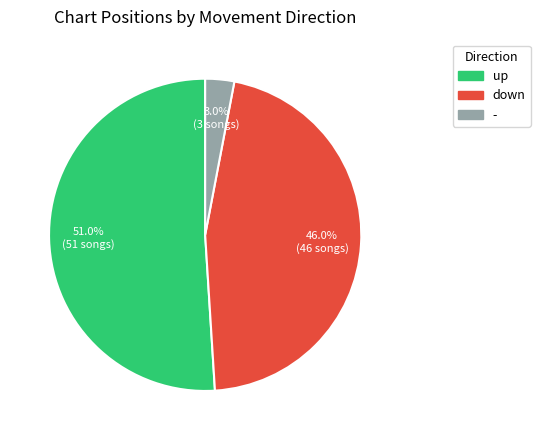

Does any single category account for the majority?

Yes